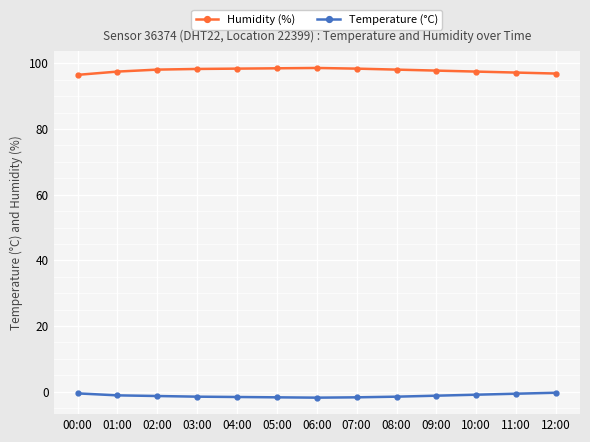

At how many categories does at least one series exceed 12?

13